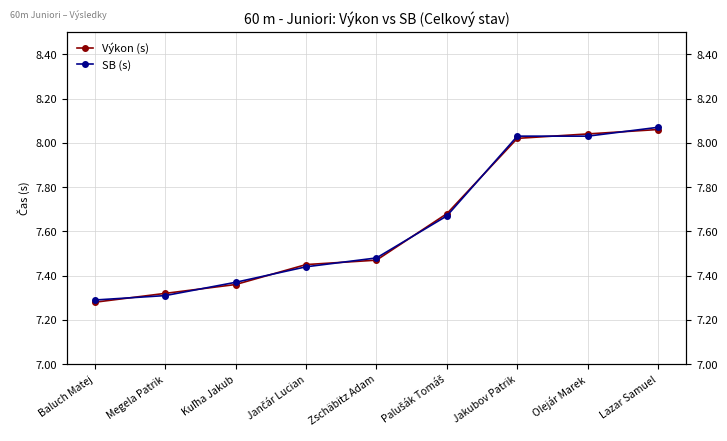

Rank the series at Lazar Samuel from highest to lowest value.

SB (s), Výkon (s)